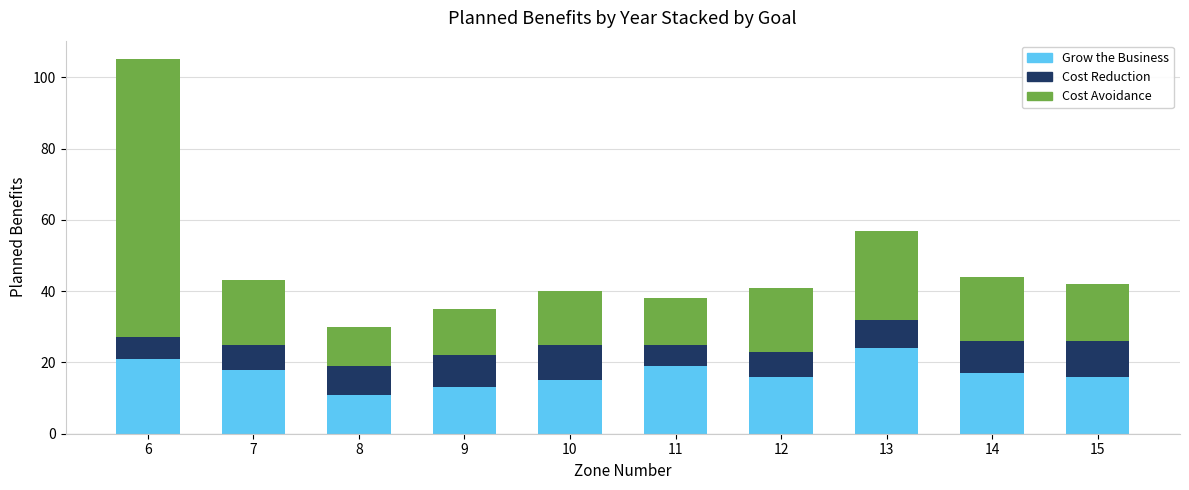

The value of Grow the Business at 12 is 26. True or false?

False